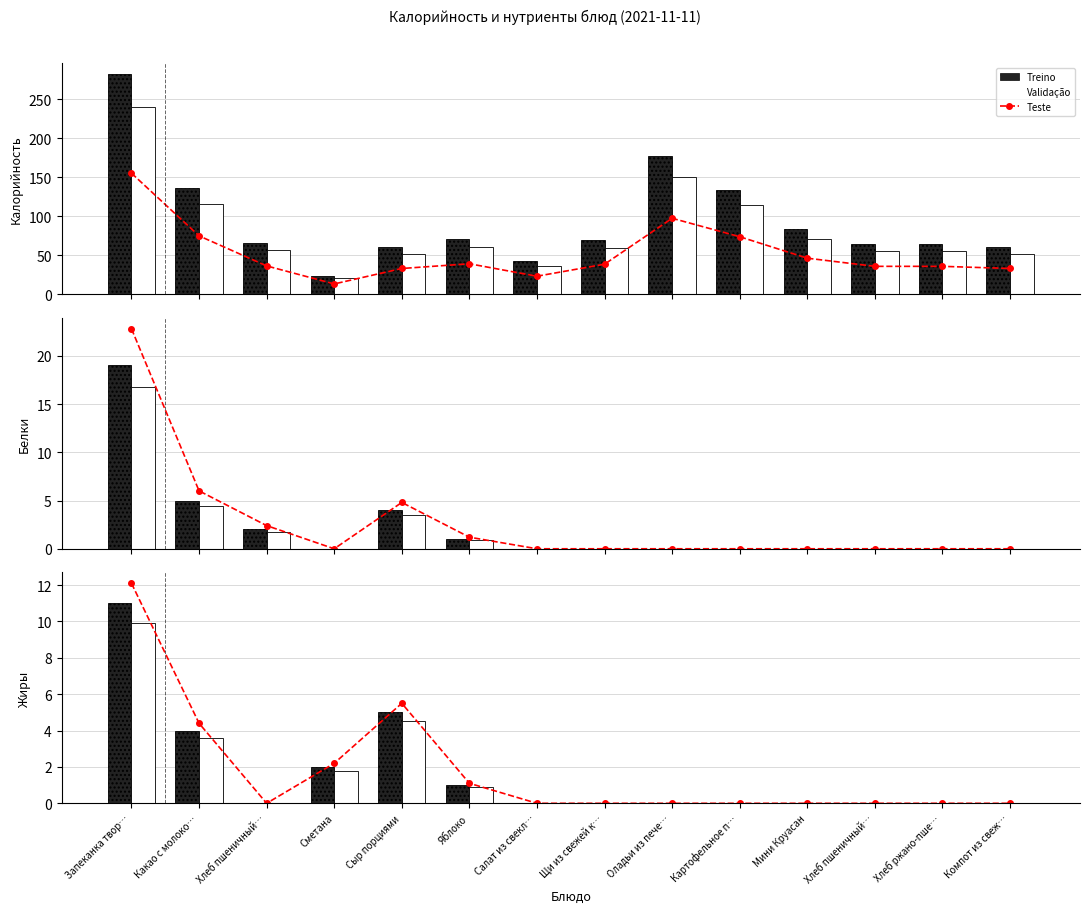

Which series has the widest spread of values?

Калорийность